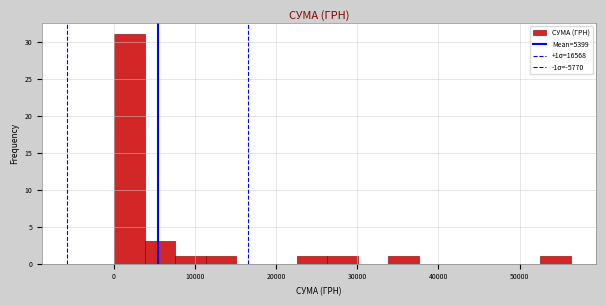

Read against the x-axis, roughly where is the centre of the tallest bar?

2000